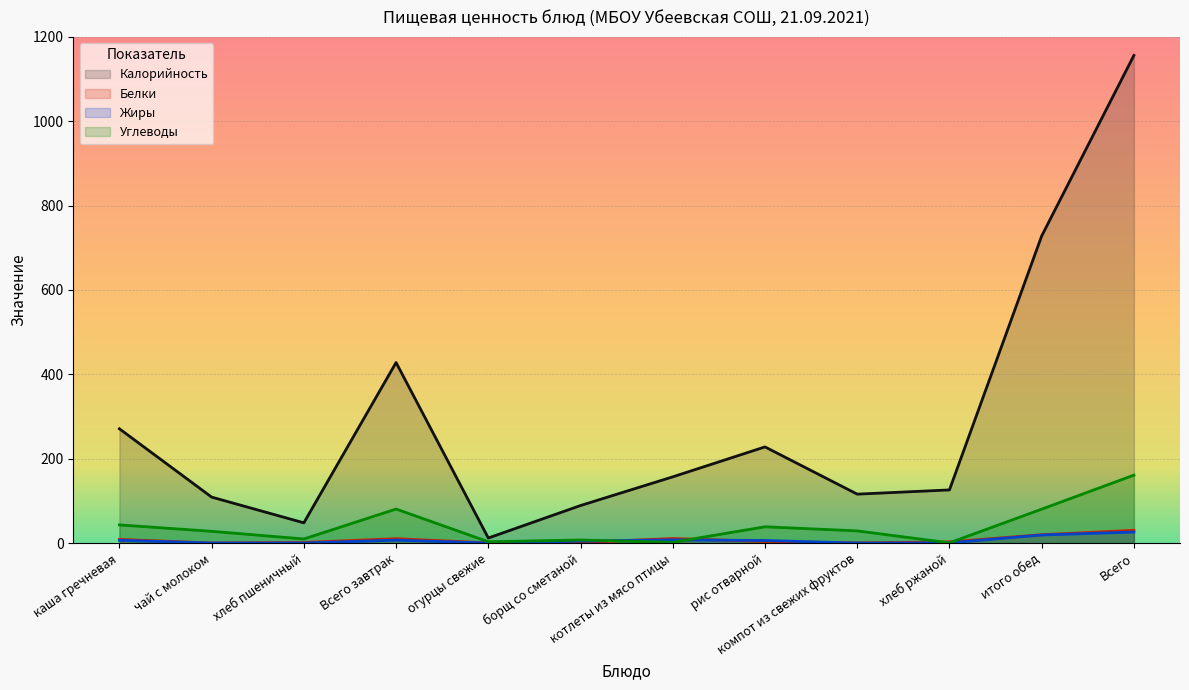

What is the value of the Калорийность point at the 4th from the left?

428.0